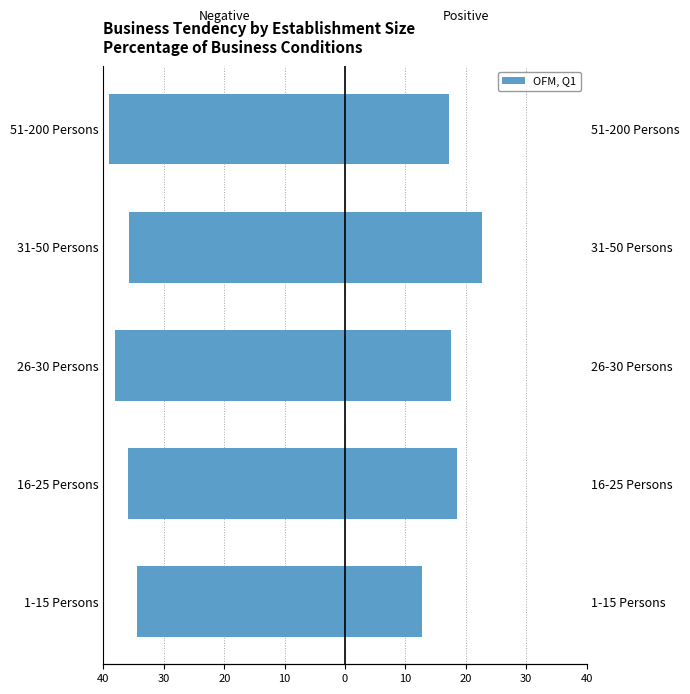

Is it true that Positive Sentiment (Very good + Somewhat good) equals 4.6 at 51-200 Persons?

False